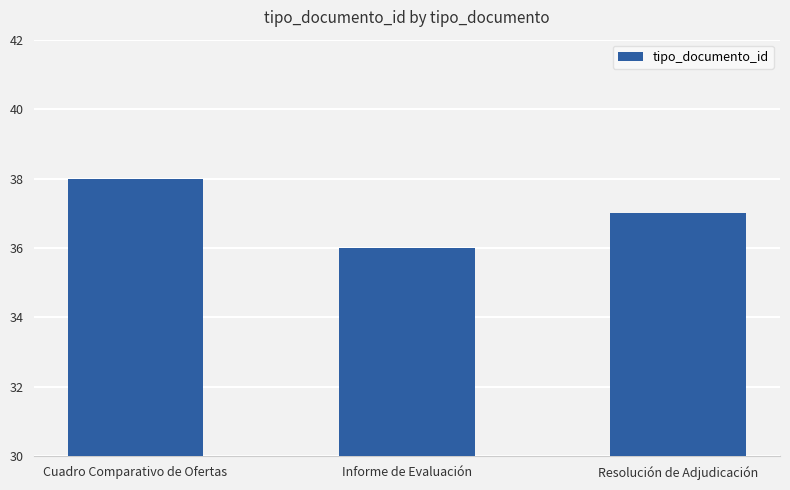

What is the change in value from Cuadro Comparativo de Ofertas to Informe de Evaluación?

-2